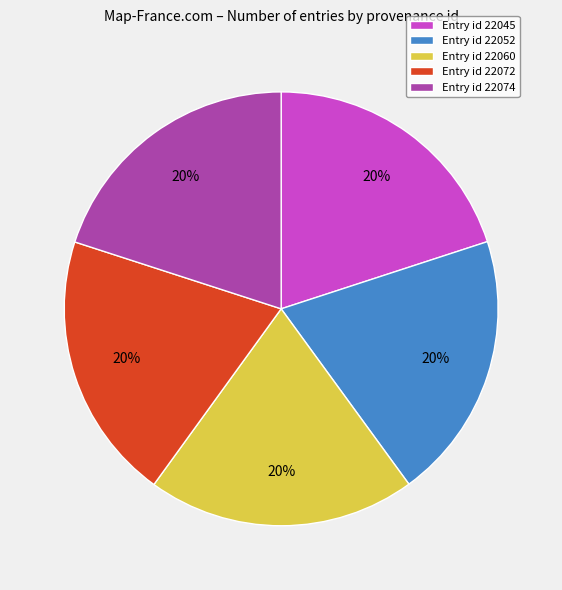

To the nearest percent, what percentage of the pie is Entry id 22052?

20%